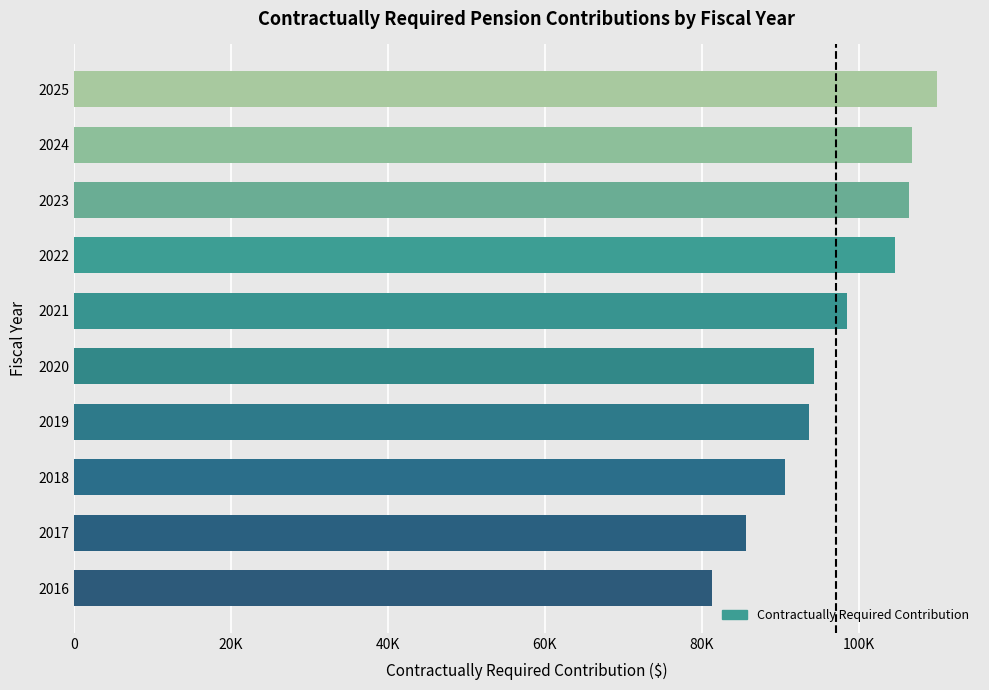

Does the chart contain any negative values?

No